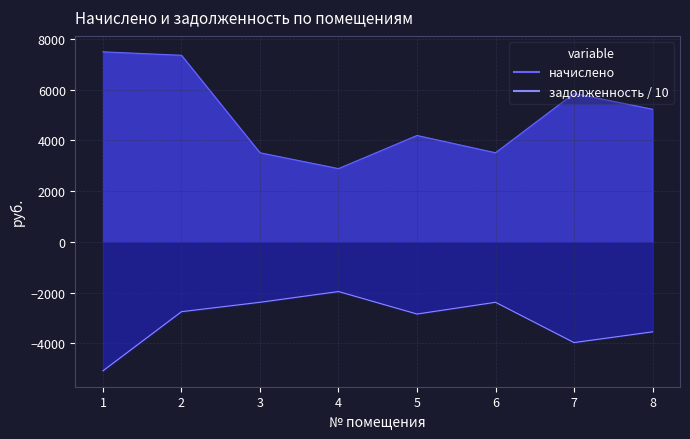

Reading right to left, what are all the values shown in this chart?

начислено: 8=5226.0	7=5850.0	6=3510.0	5=4191.7	4=2886.0	3=3510.0	2=7352.2	1=7488.0
задолженность: 8=-3546.8	7=-3970.3	6=-2382.2	5=-2844.9	4=-1958.7	3=-2382.2	2=-2752.8	1=-5082.0